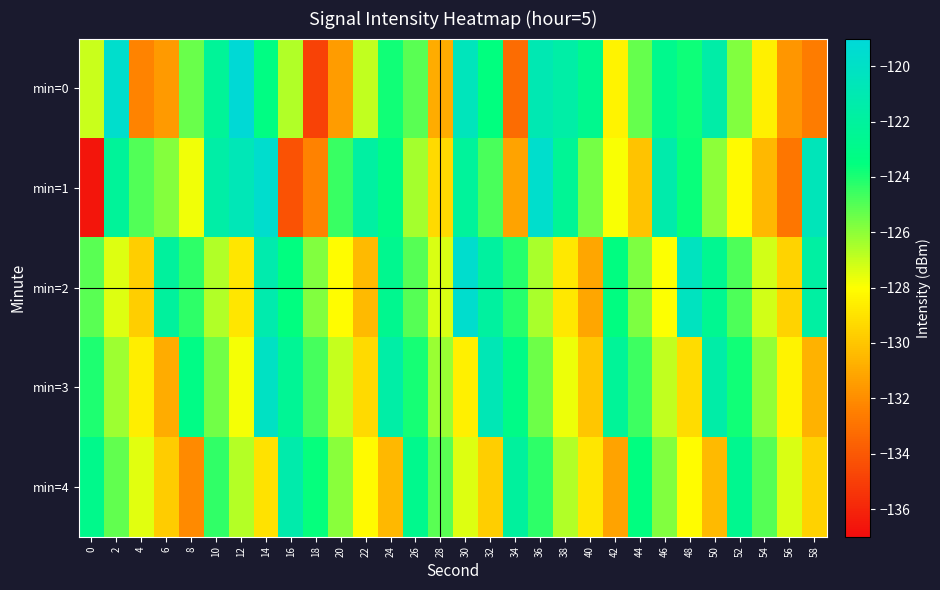

At how many categories does at least one series exceed -130?

30